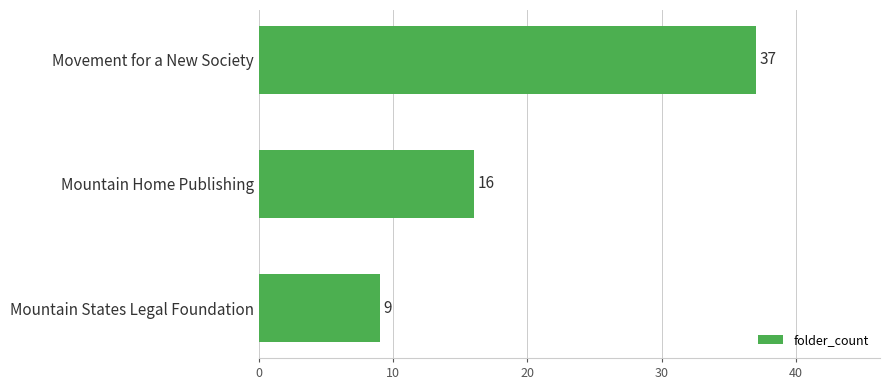

What is the difference between the second highest and minimum values?

7